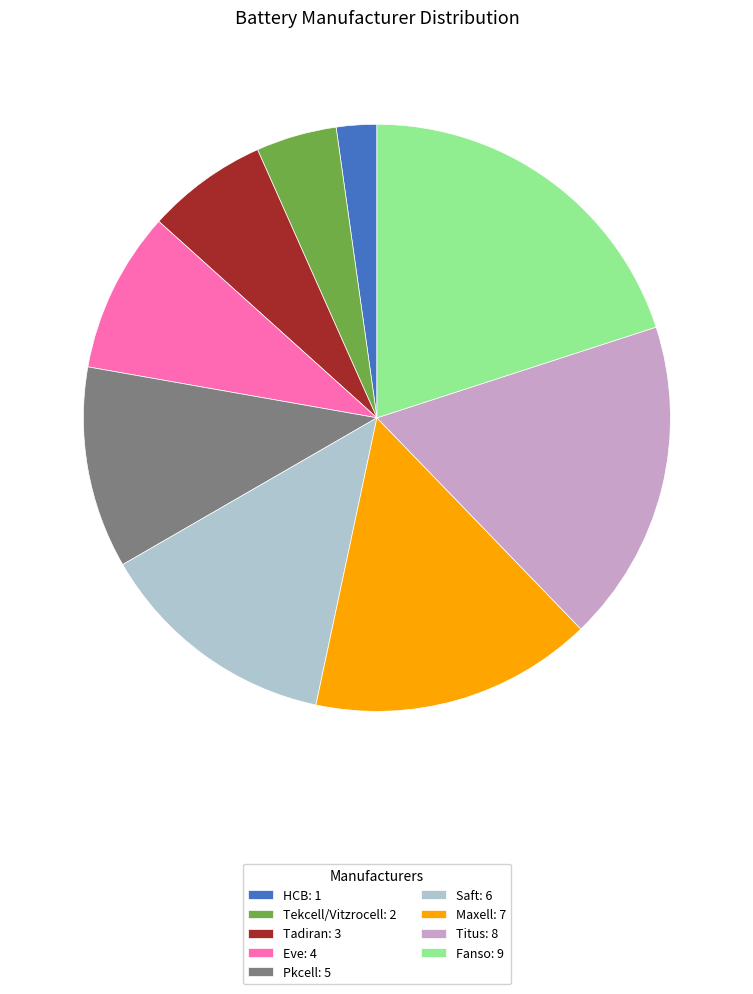

Count the number of slices in the pie.

9